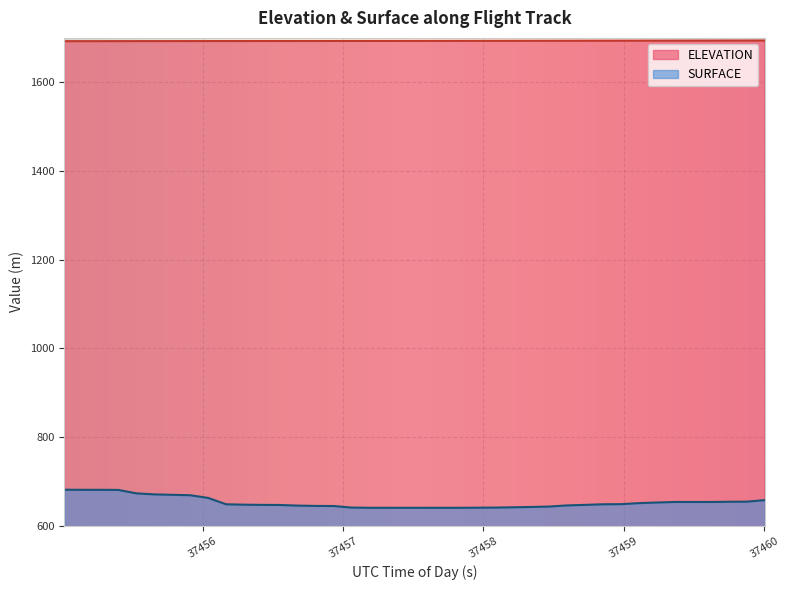

True or false: ELEVATION and SURFACE intersect in this chart.

False